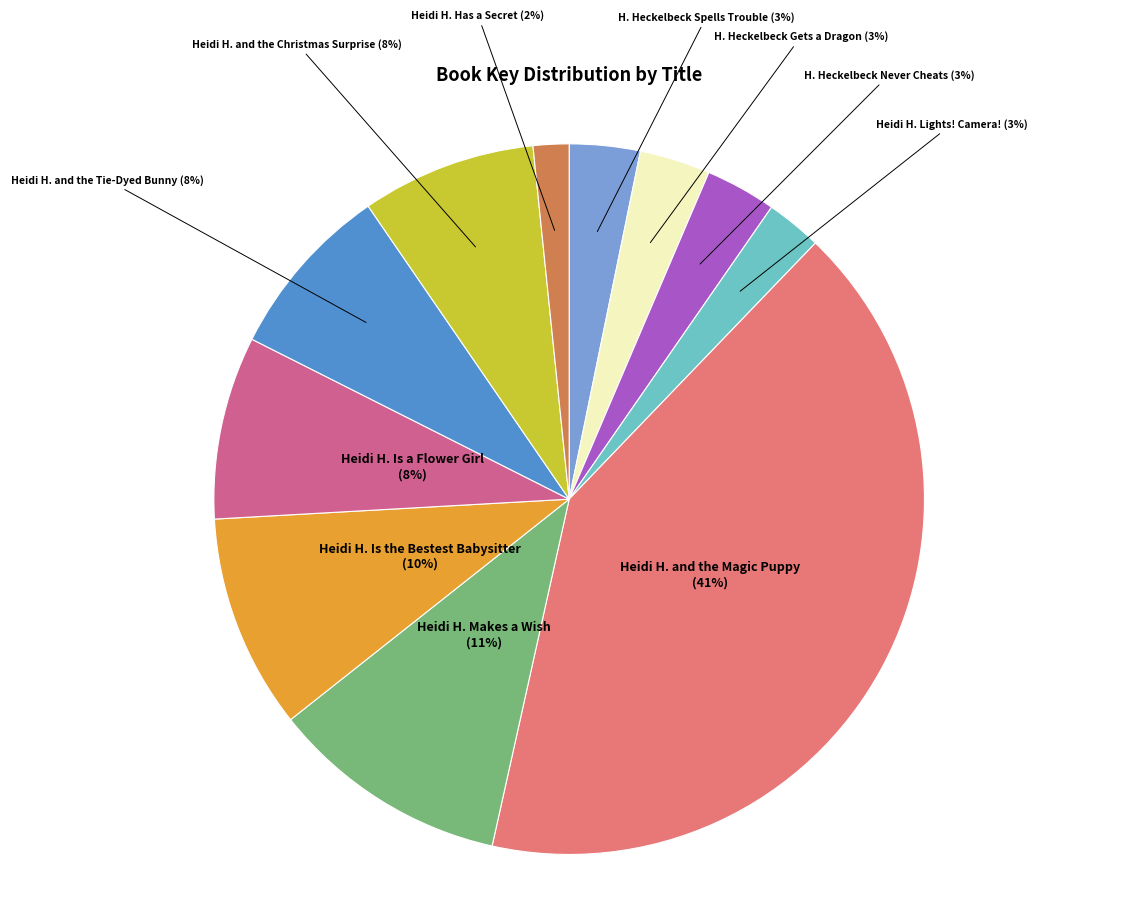

Is there a majority slice in this chart?

No